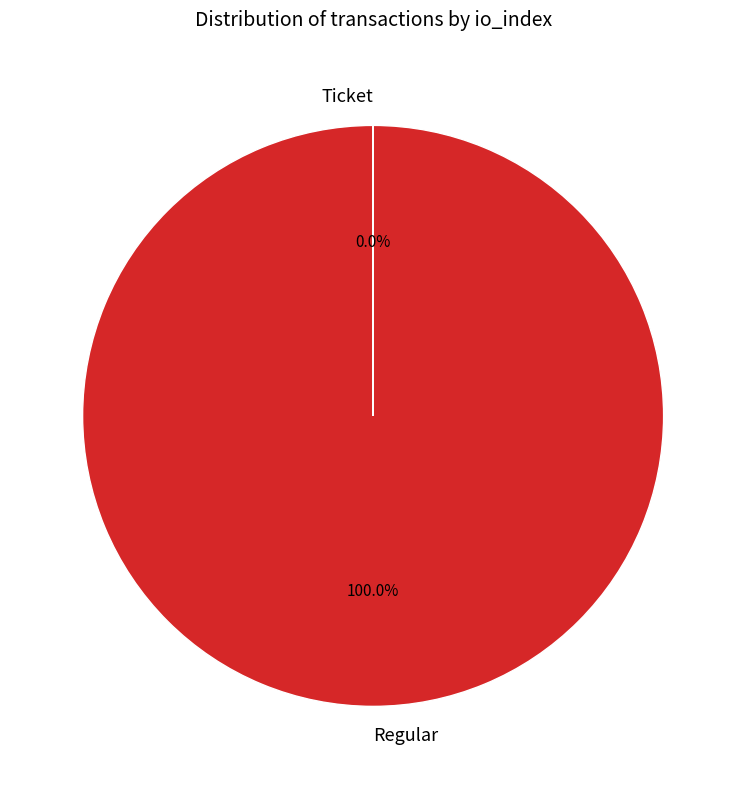

What is the largest slice in the pie chart?

Regular